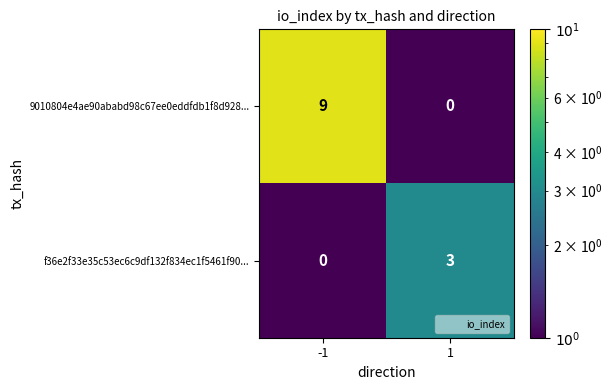

How many data points does each series have?

2